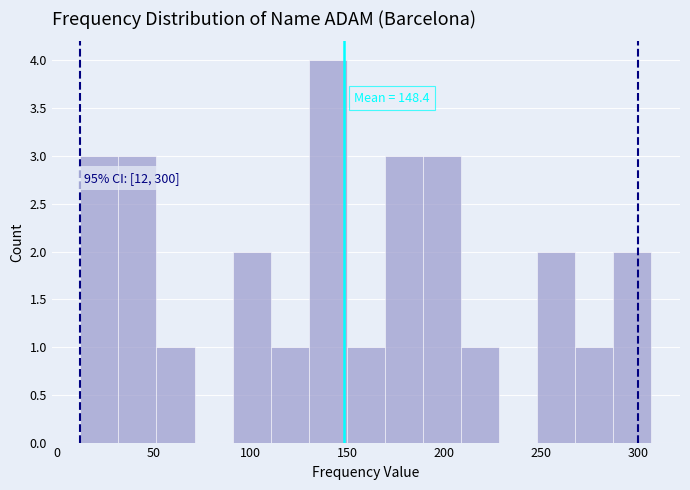

Around what value on the x-axis is the tallest bar? Give the approximate position of its centre, as read against the axis.

140